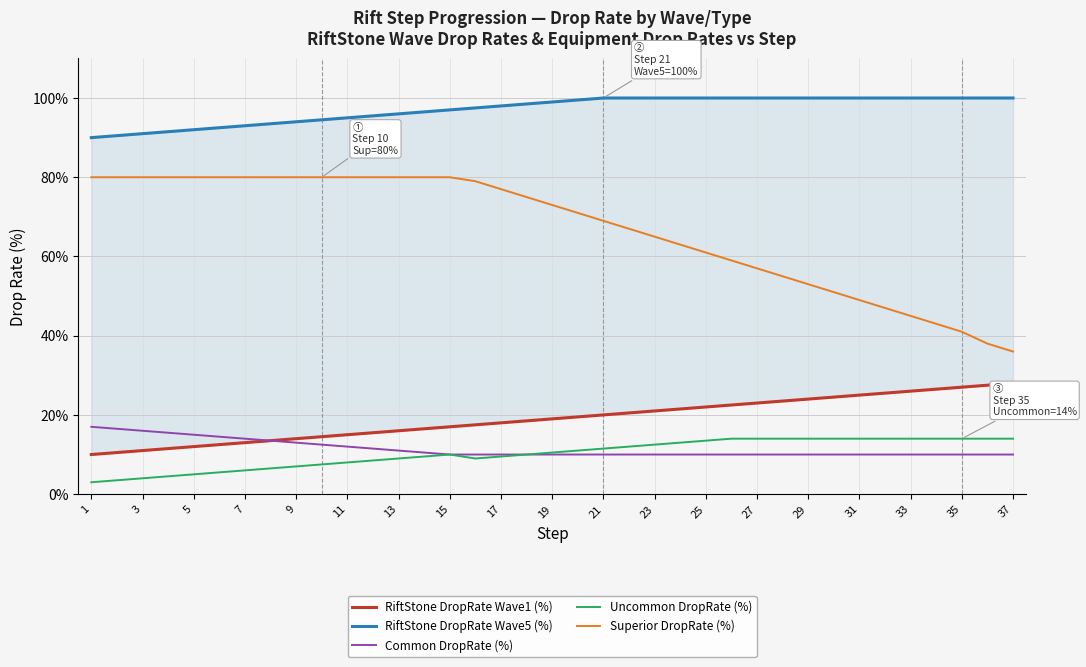

True or false: Superior DropRate (%) has a value of 65.0 at 23.

True